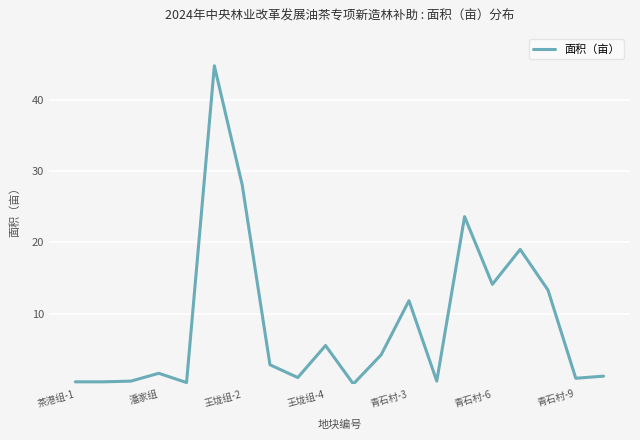

What is the difference between the maximum and minimum values?

44.7